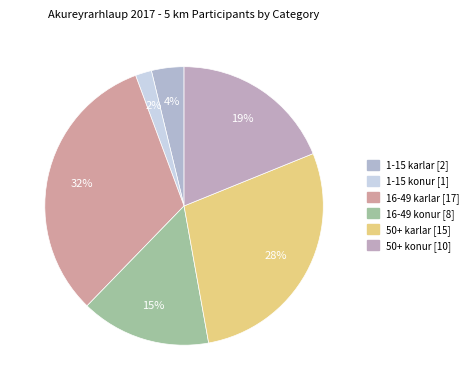

To the nearest percent, what percentage of the pie is 16-49 karlar?

32%